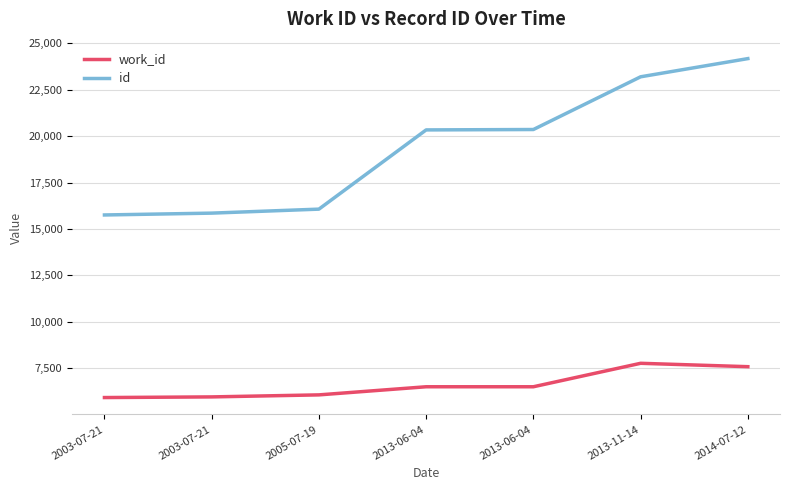

Between 2003-07-21 and 2013-06-04, which series saw the biggest shift?

id